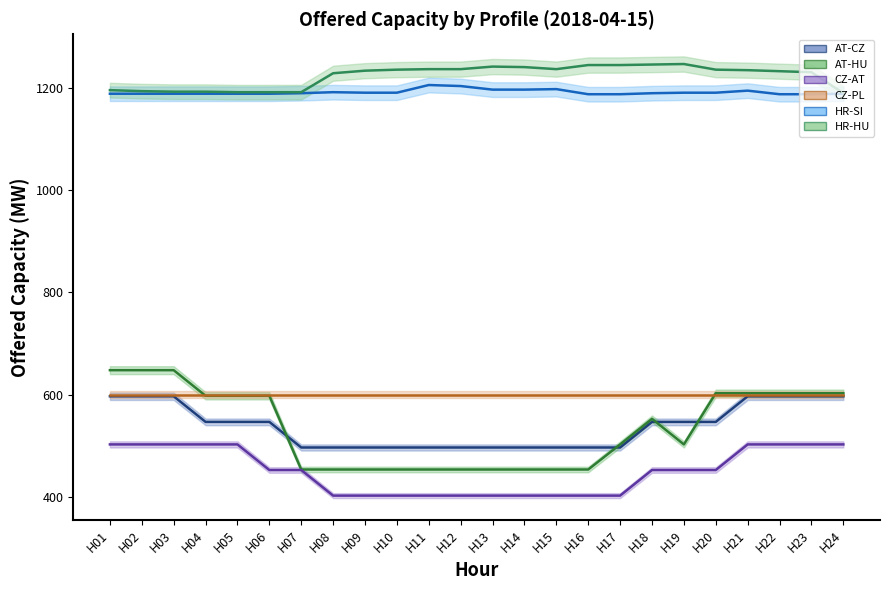

At how many categories does at least one series exceed 1035?

24